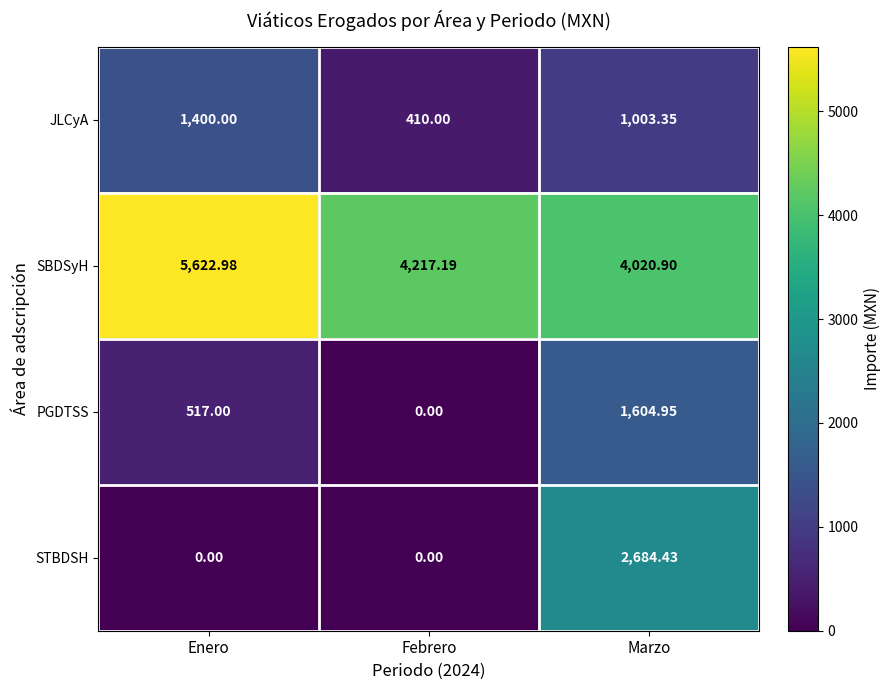

Count the number of categories in the chart.

3